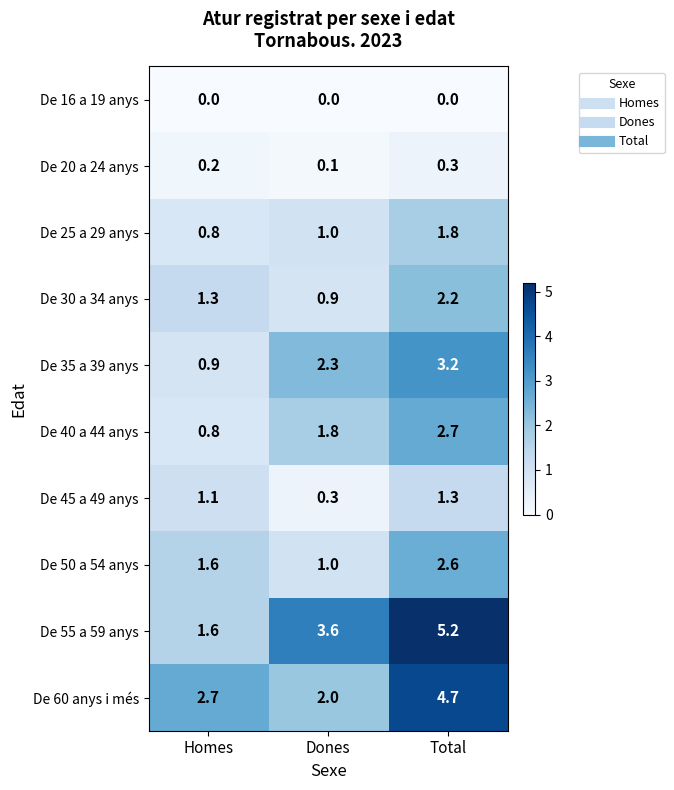

How many distinct data groups are displayed?

10